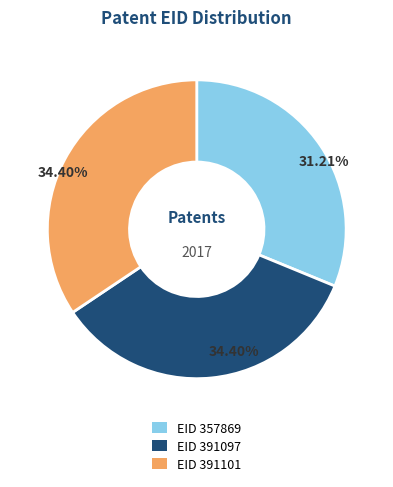

Is there a majority slice in this chart?

No